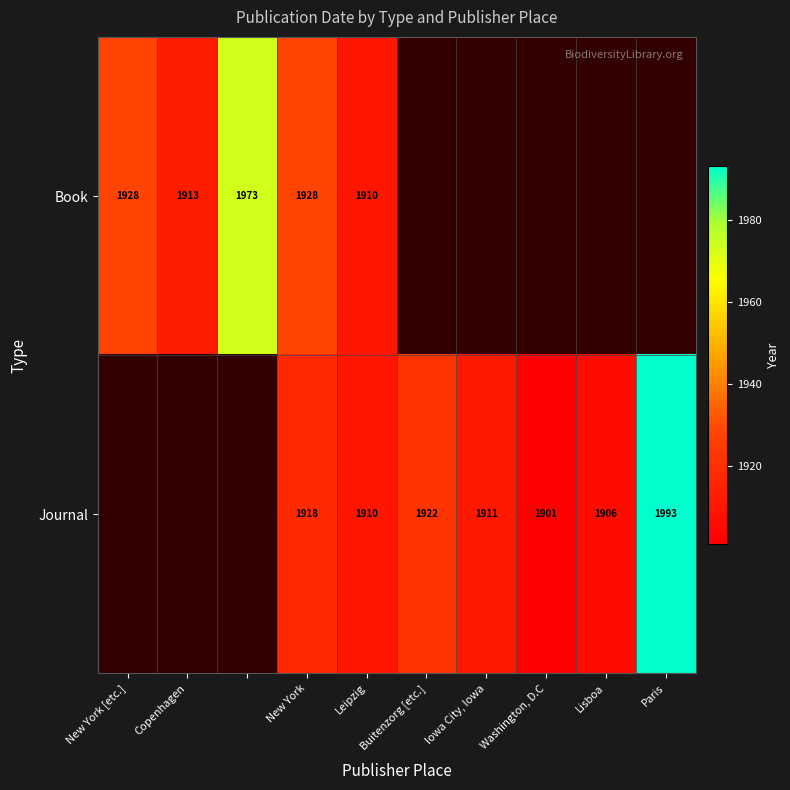

What is the difference between the Journal values at Lisboa and New York?

12